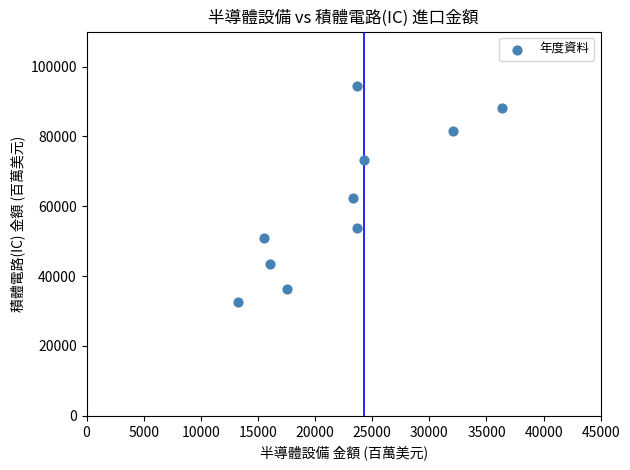

What is the average Y value?

61621.6